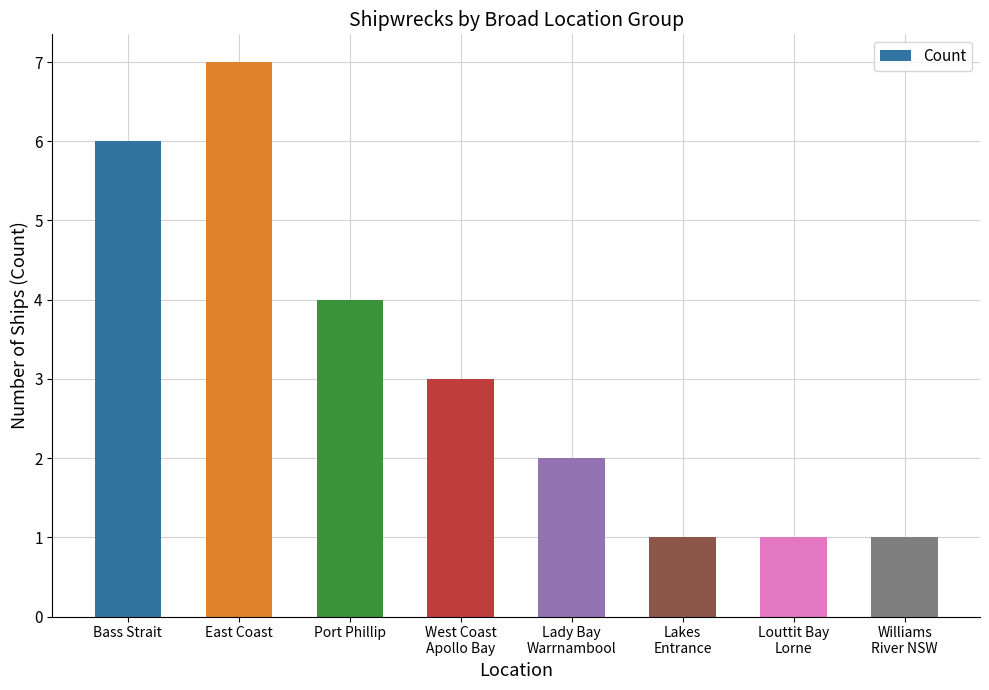

Which category has the highest value across all series?

East Coast